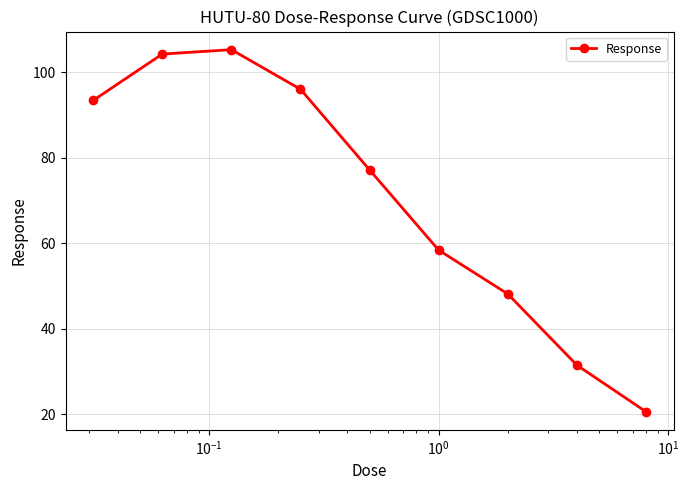

Is this an area chart (filled region under the line)?

No